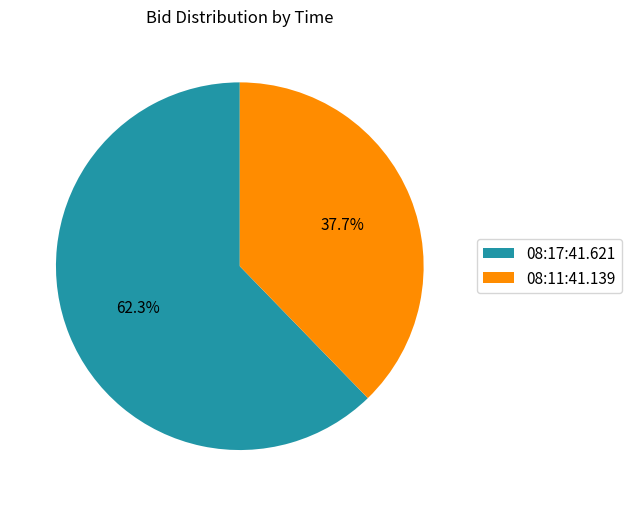

What is the total percentage of 08:11:41.139 and 08:17:41.621?

100.0%